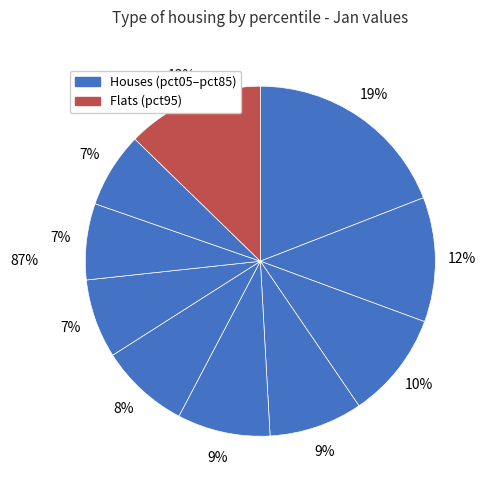

What percentage do pct45 and pct75 together represent?

15.6%